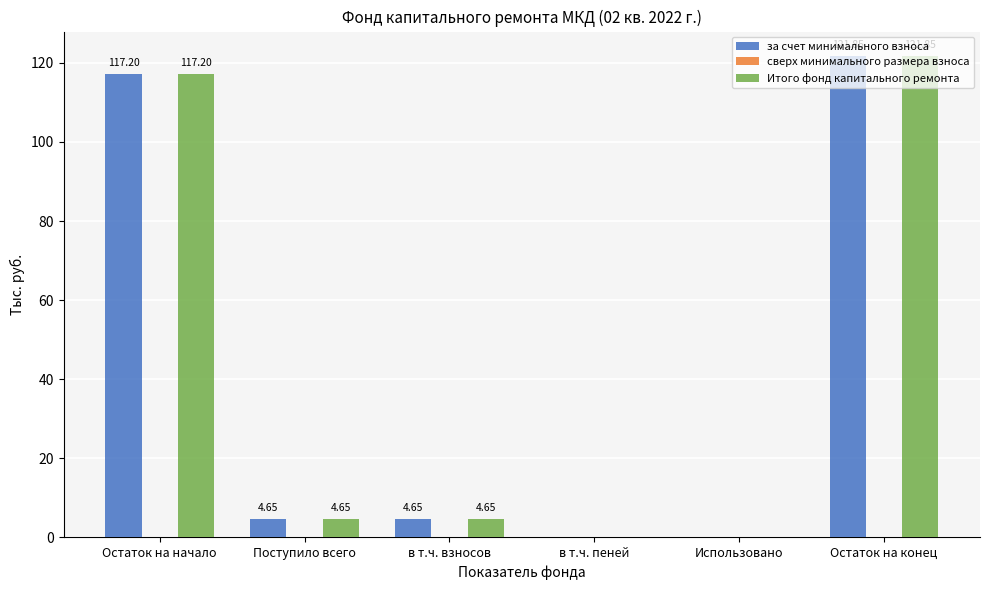

What is the total value across all series at Остаток на конец?

243.7